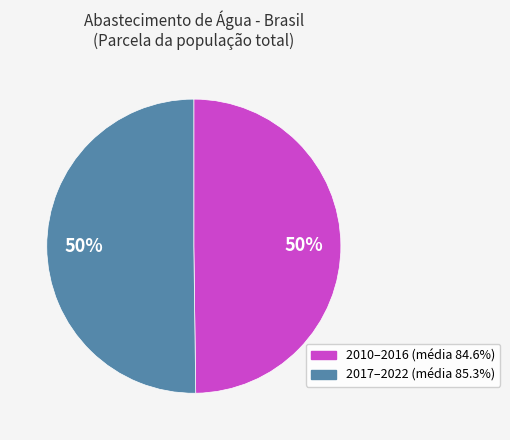

To the nearest percent, what is the average slice percentage?

50%